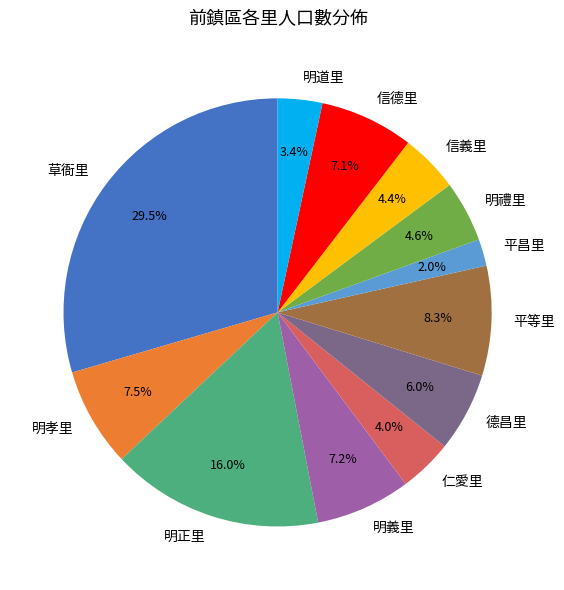

Does 明正里 account for over 50% of the chart?

No